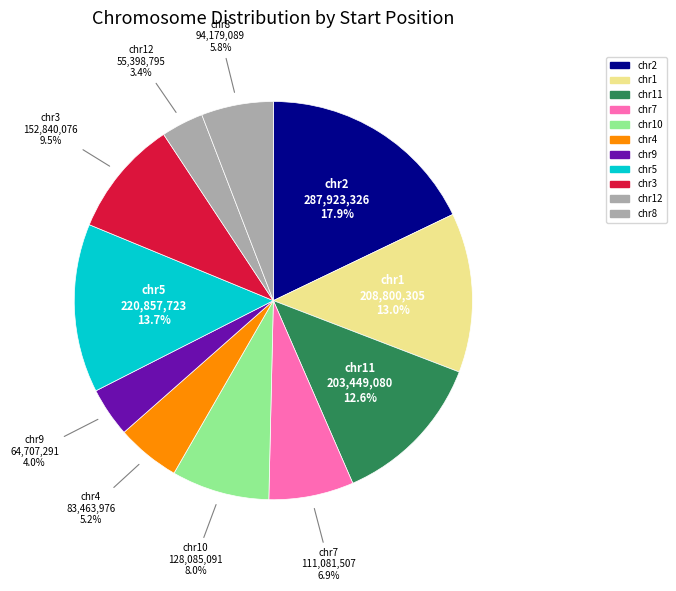

Does any single category account for the majority?

No